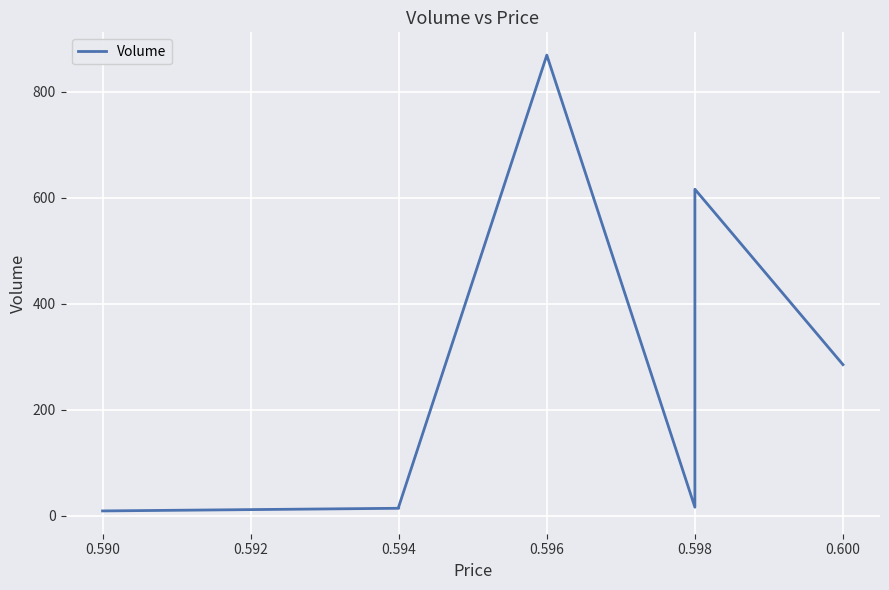

How many interior local peaks (higher than both neighbors) does the data have?

2